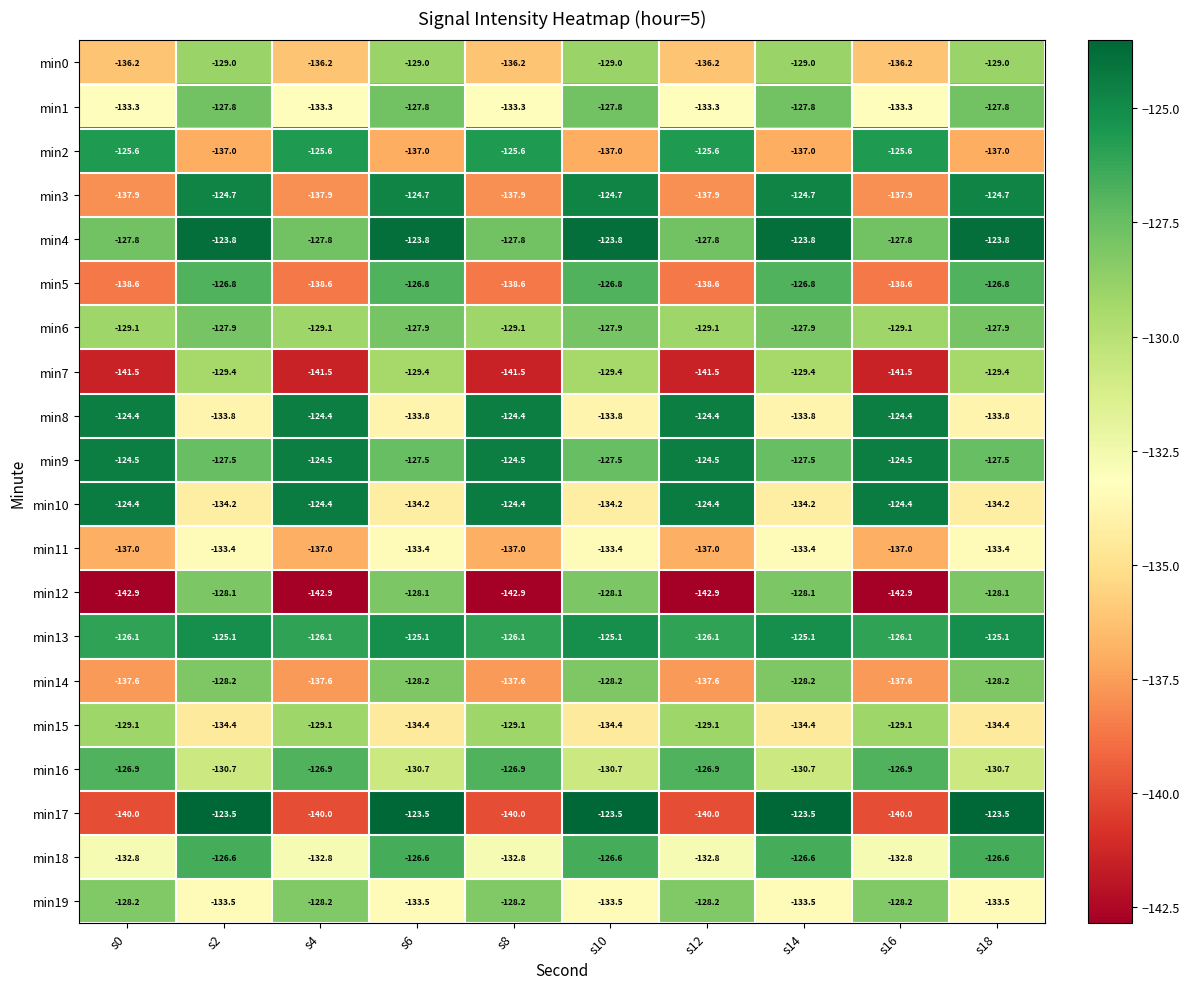

What is the difference between the min11 values at s4 and s18?

3.6